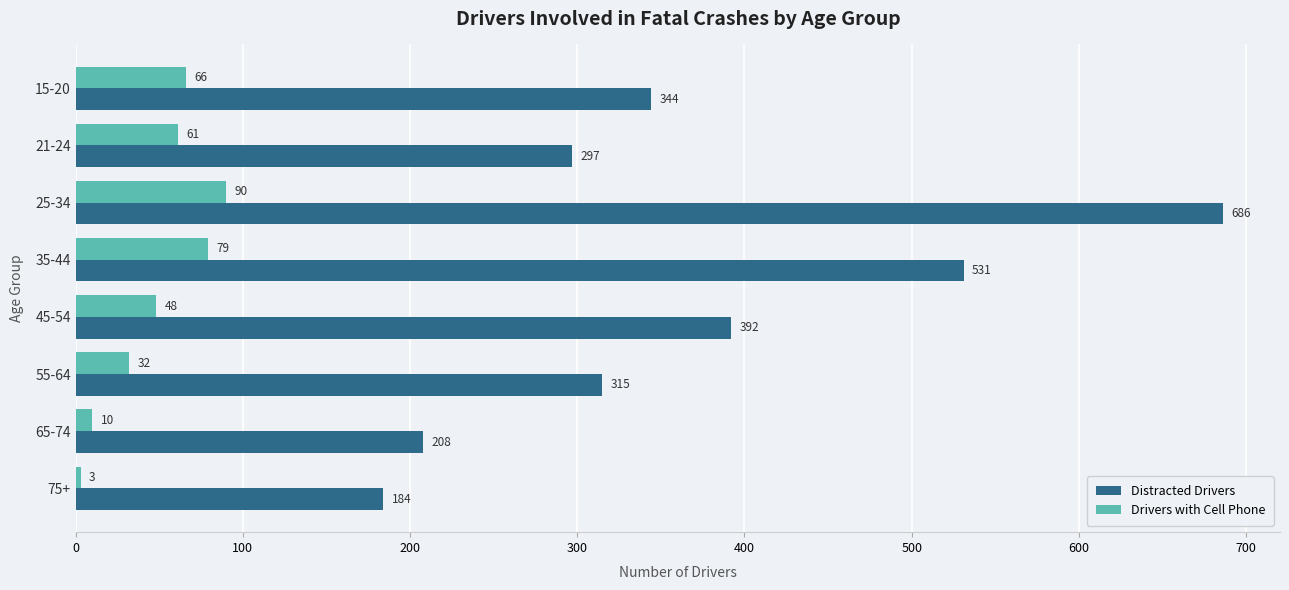

At which category is the sum across all series the highest?

25-34